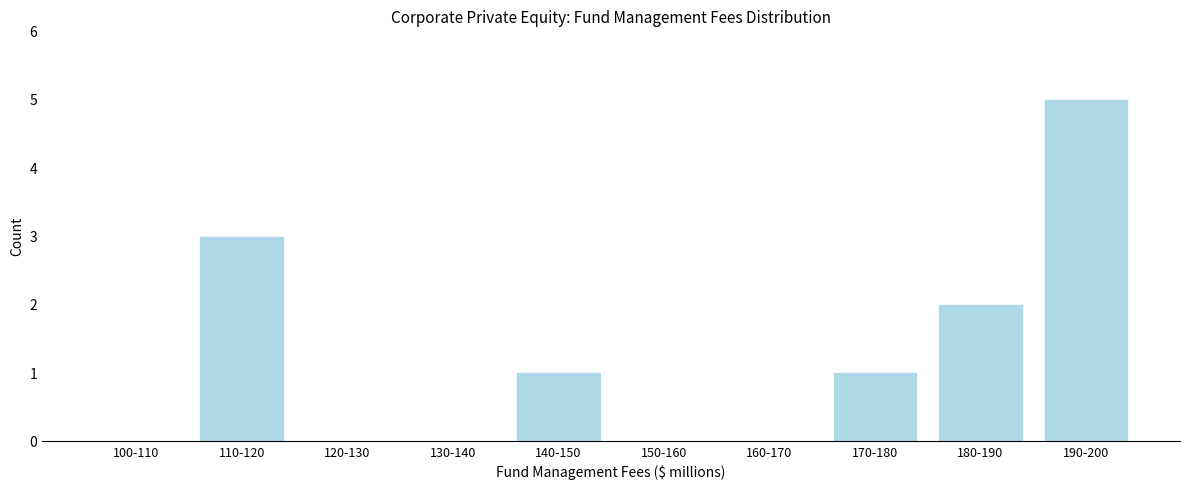

Reading right to left, transcribe all the data shown in this chart.

190-200=5	180-190=2	170-180=1	160-170=0	150-160=0	140-150=1	130-140=0	120-130=0	110-120=3	100-110=0